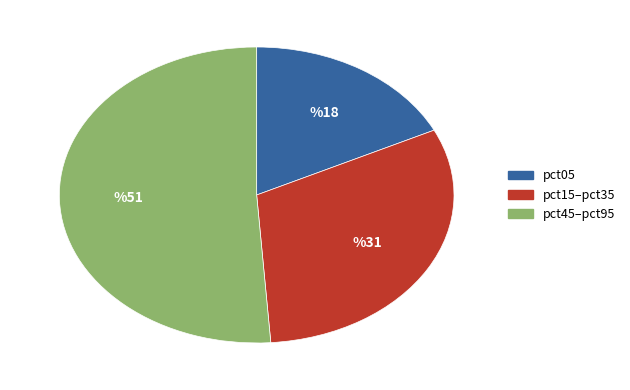

Rank the categories by value from lowest to highest.

pct05, pct15–pct35, pct45–pct95